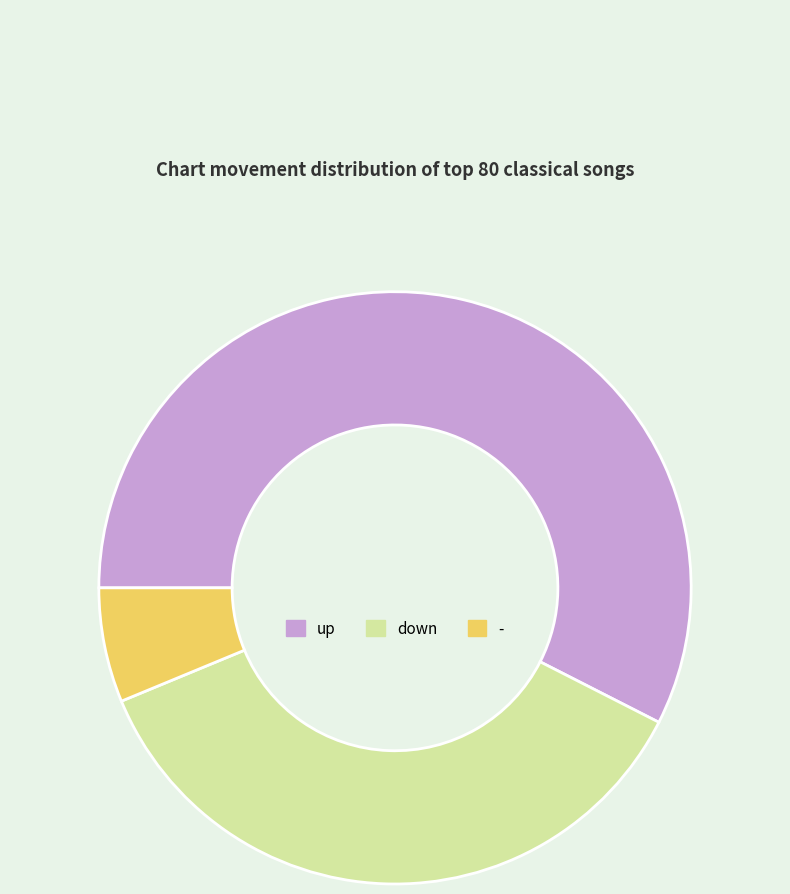

Is the sum of - and up greater than half?

Yes